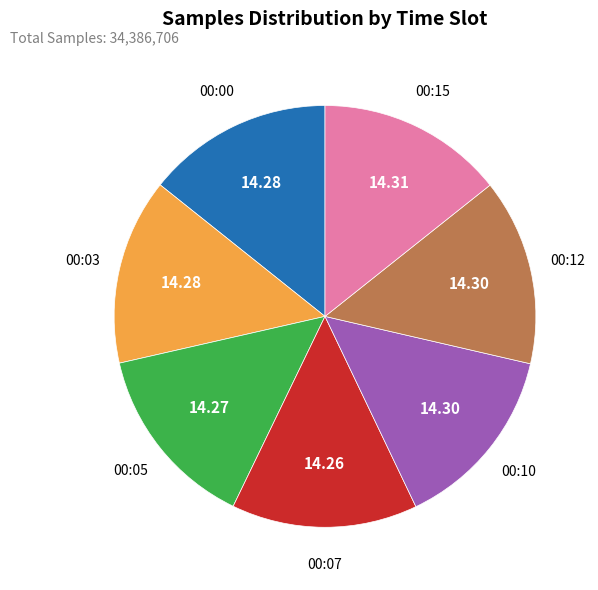

Does 00:07 account for over 50% of the chart?

No